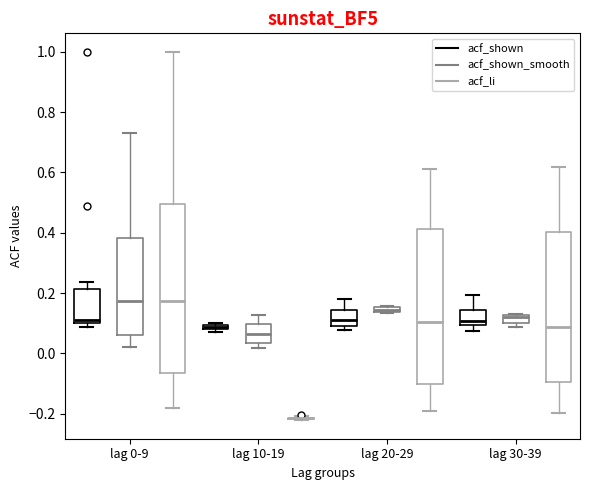

Where does the upper whisker of the box for lag 20-29 (acf_li) end on the y-axis? The values are not printed on the chart, so give them approximately, as read against the axis.

0.62